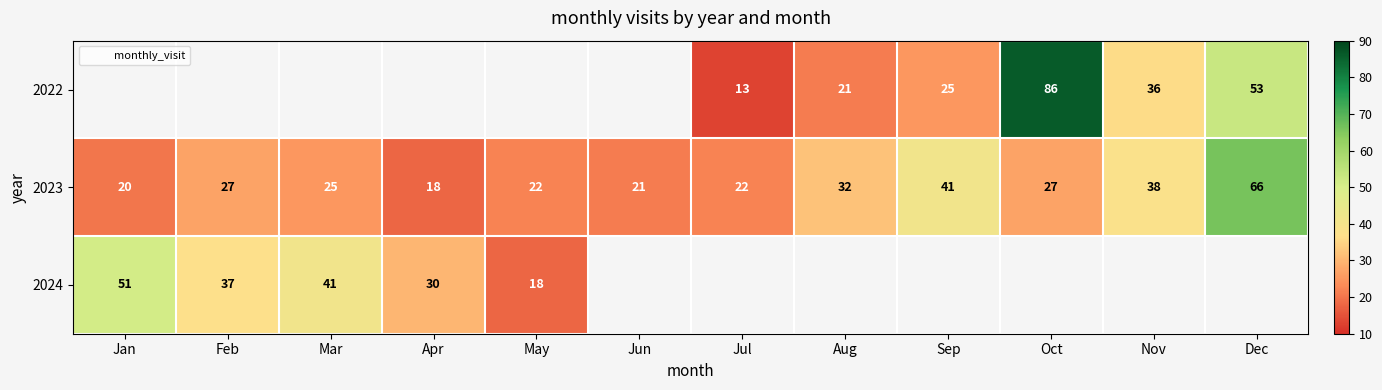

List the series in order of their peak value, highest first.

2022, 2023, 2024